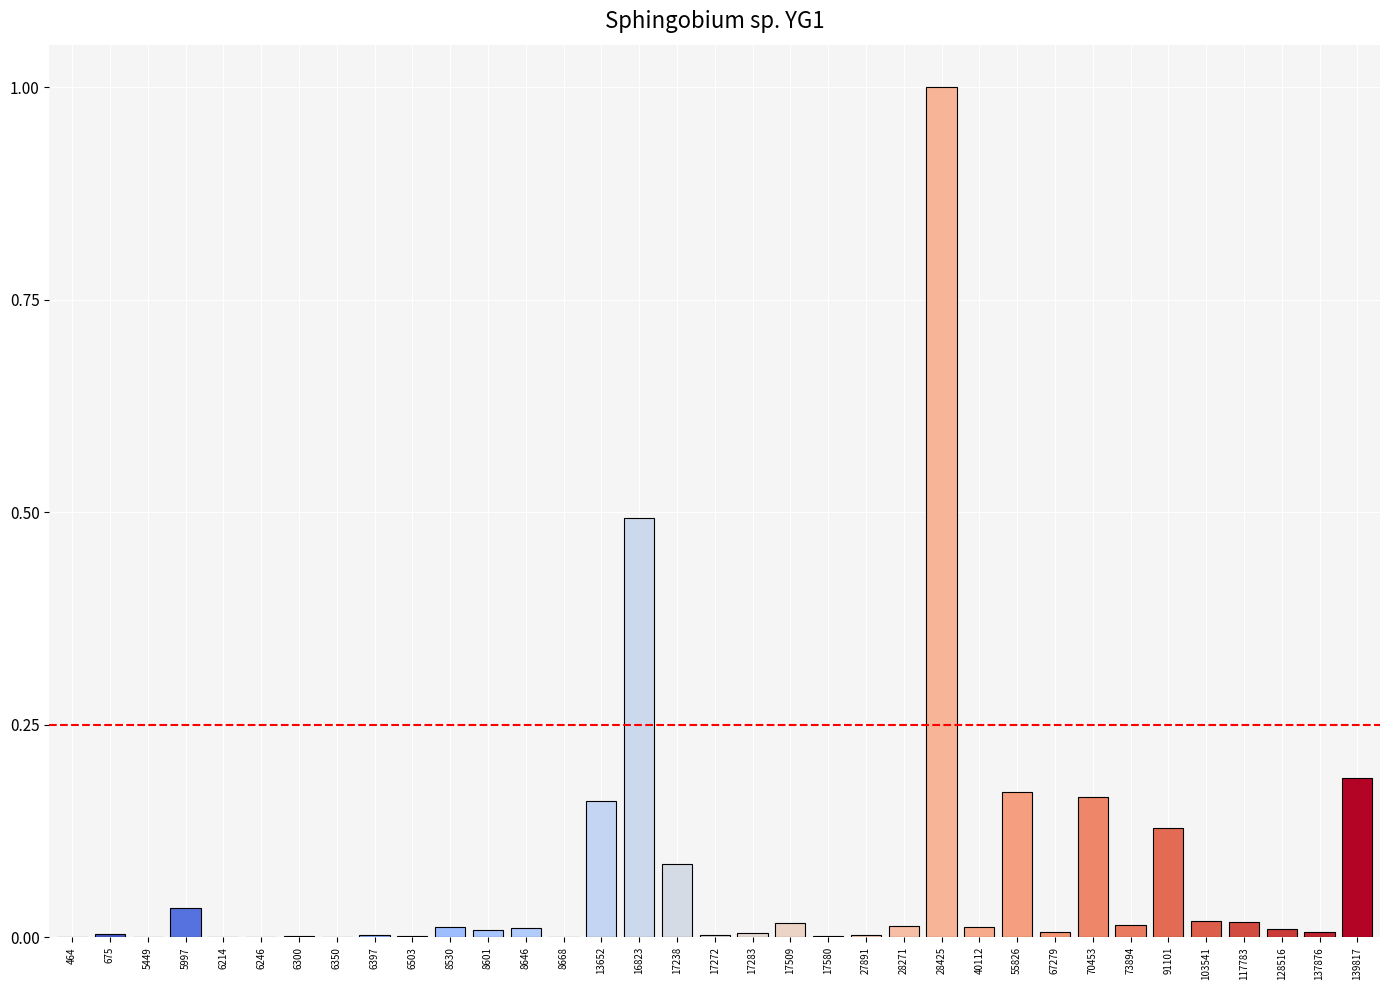

What is the maximum value shown in the chart?

1.0